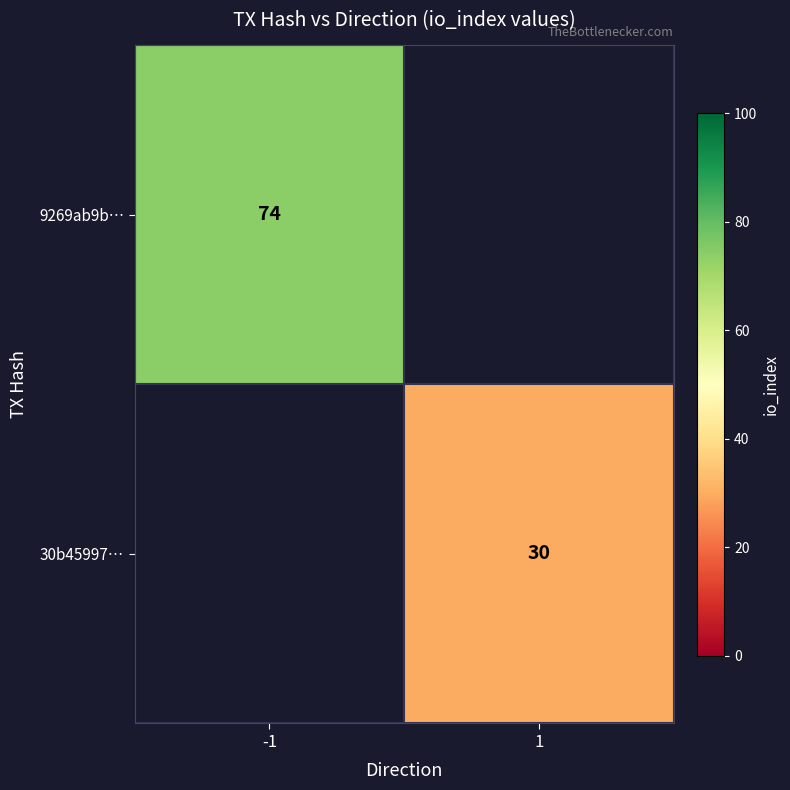

At which category does the chart reach its minimum across all series?

1